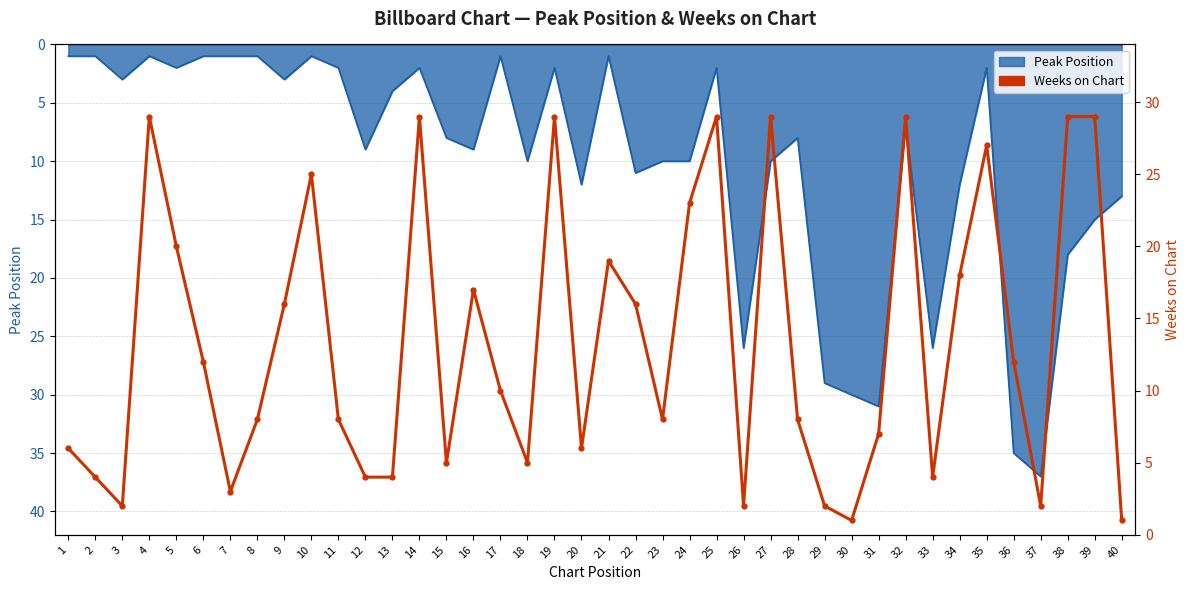

How many points are higher than both their immediate neighbors (excluding endpoints)?

10